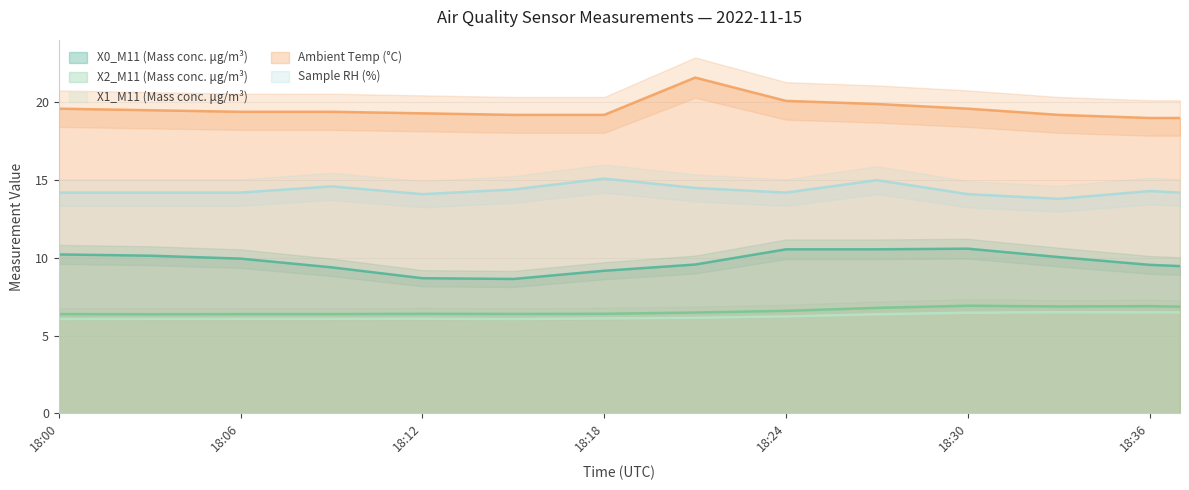

True or false: Ambient Temp (°C) and X1_M11 (Mass conc. μg/m³) intersect in this chart.

False